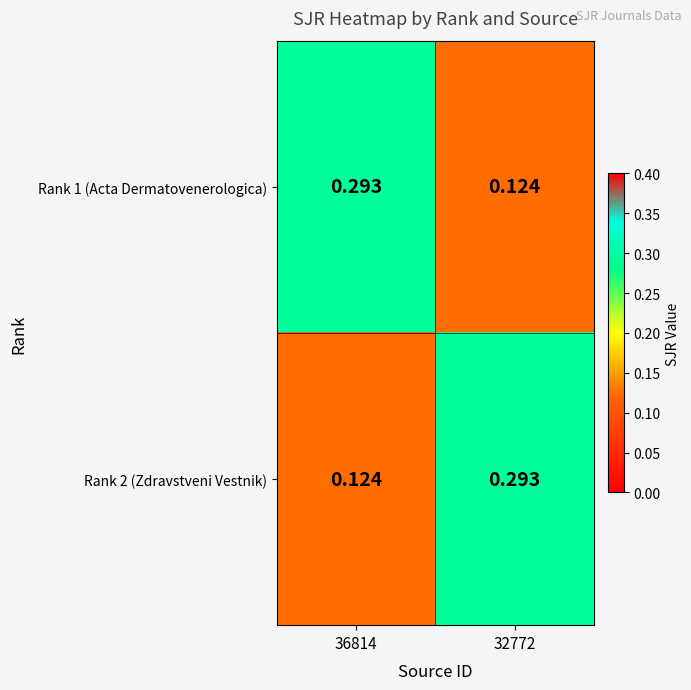

Reading left to right, extract all data points from this chart.

Rank 1 (Acta Dermatovenerologica): 36814=0.3	32772=0.1
Rank 2 (Zdravstveni Vestnik): 36814=0.1	32772=0.3